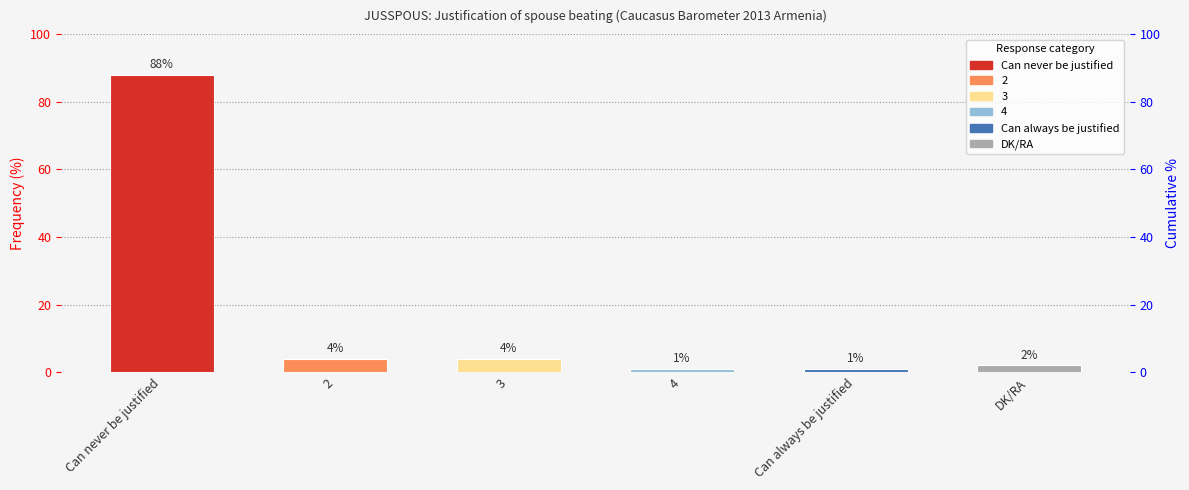

What is the label of the 2nd bar from the right?

Can always be justified